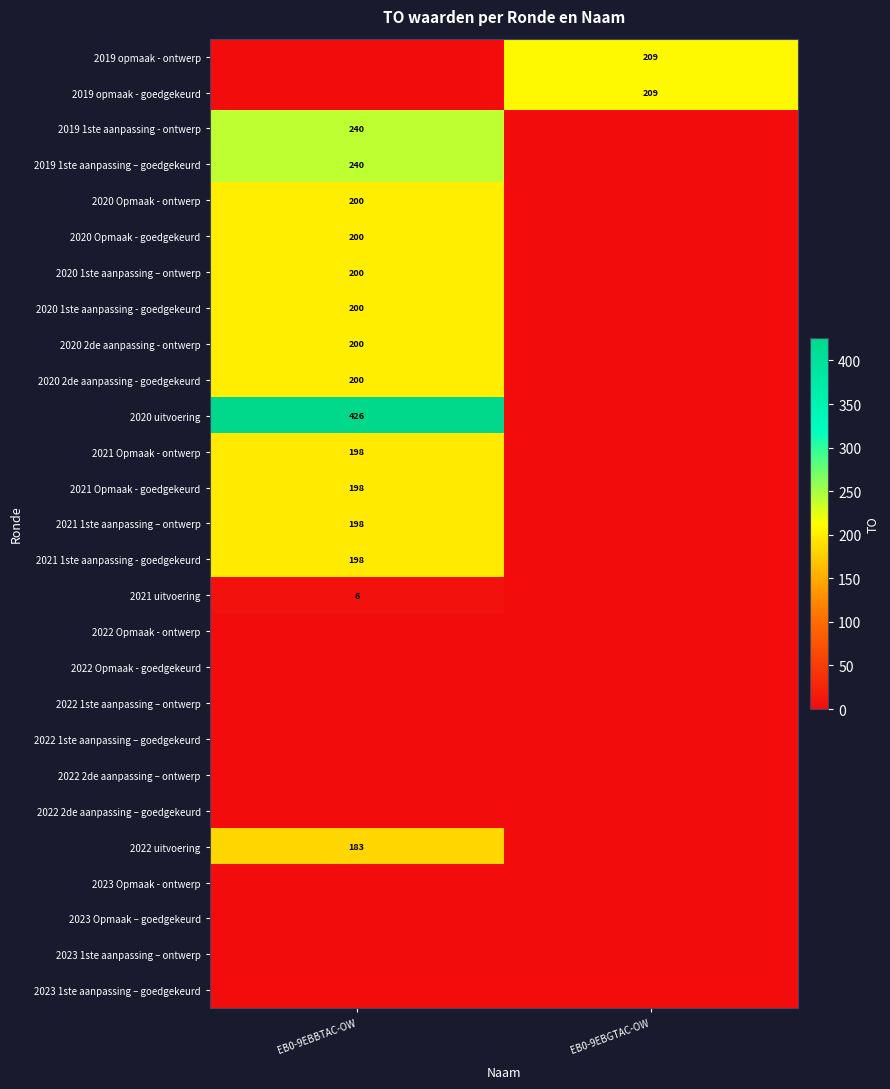

Is the value of 2022 uitvoering at EB0-9EBBTAC-OW greater than the value of 2021 Opmaak - ontwerp at EB0-9EBBTAC-OW?

No